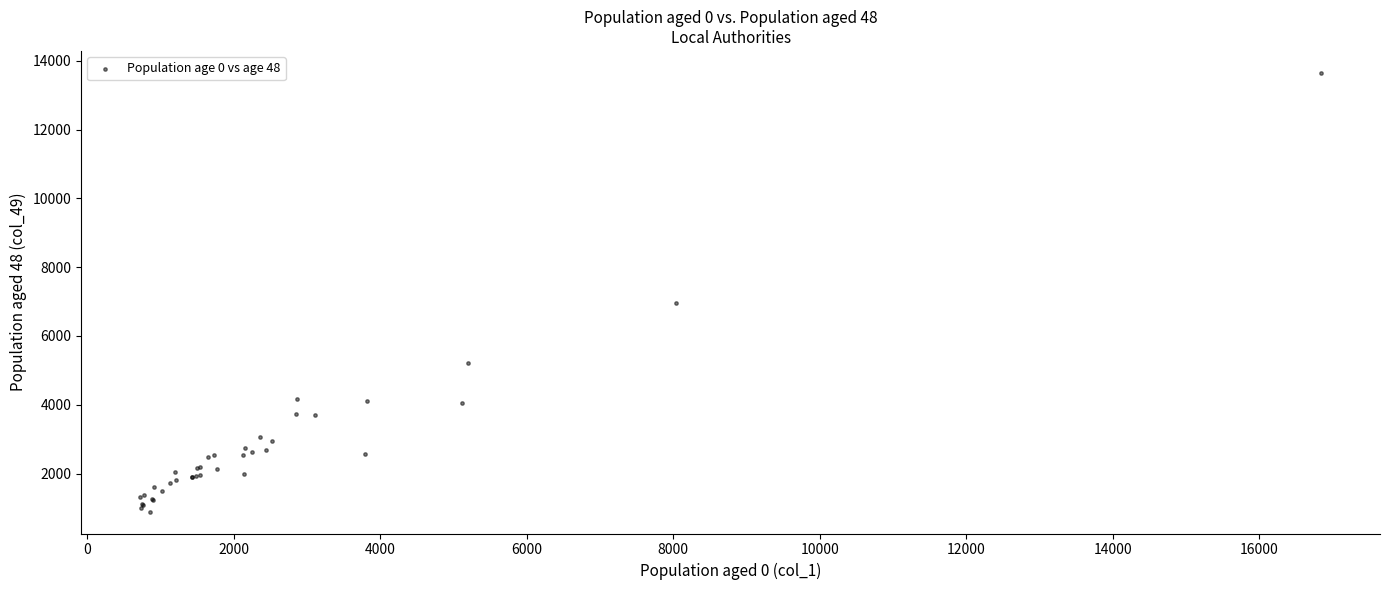

What Y value in the scatter plot is closest to 7272?

6947